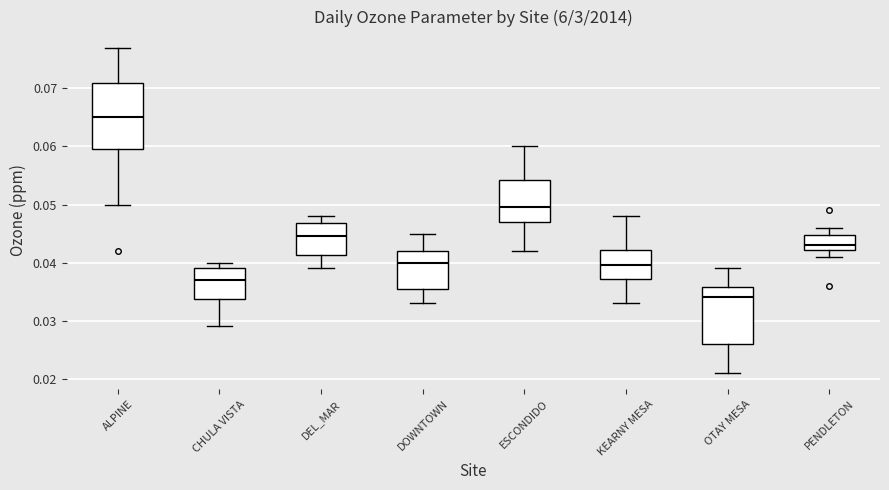

Reading left to right, read every box against the y-axis: the position of its median line, the range the box covers, and the ends of its whiskers. The values are not printed on the chart, so give them approximately, as read against the axis.

ALPINE: median 0.065, box 0.060 to 0.071, whiskers 0.050 to 0.077
CHULA VISTA: median 0.037, box 0.034 to 0.039, whiskers 0.029 to 0.040
DEL_MAR: median 0.045, box 0.041 to 0.047, whiskers 0.039 to 0.048
DOWNTOWN: median 0.040, box 0.036 to 0.042, whiskers 0.033 to 0.045
ESCONDIDO: median 0.050, box 0.047 to 0.054, whiskers 0.042 to 0.060
KEARNY MESA: median 0.040, box 0.037 to 0.042, whiskers 0.033 to 0.048
OTAY MESA: median 0.034, box 0.026 to 0.036, whiskers 0.021 to 0.039
PENDLETON: median 0.043, box 0.042 to 0.045, whiskers 0.041 to 0.046